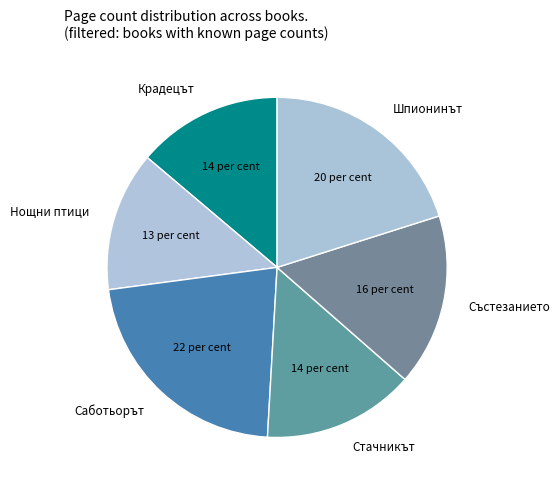

Count the number of slices in the pie.

6